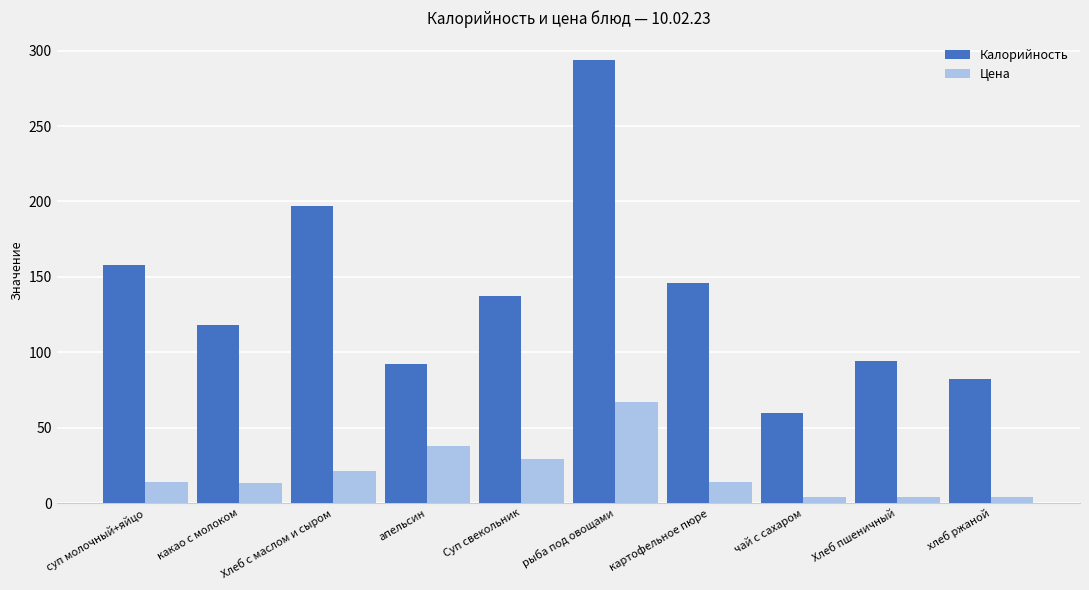

What is the label of the 1st bar from the left?

суп молочный+яйцо